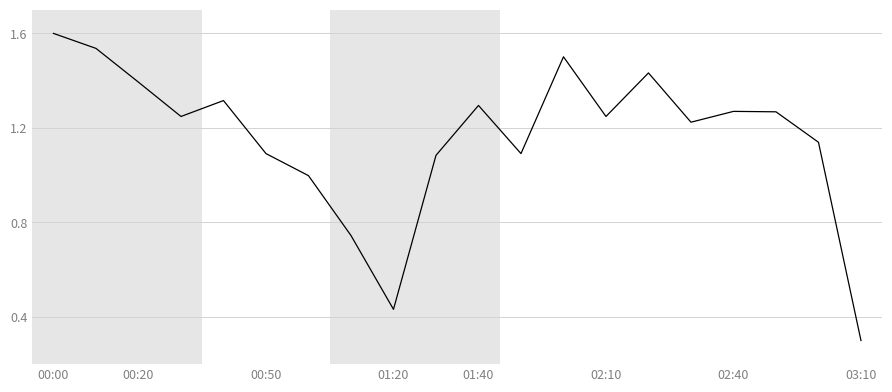

What is the maximum value shown in the chart?

1.6